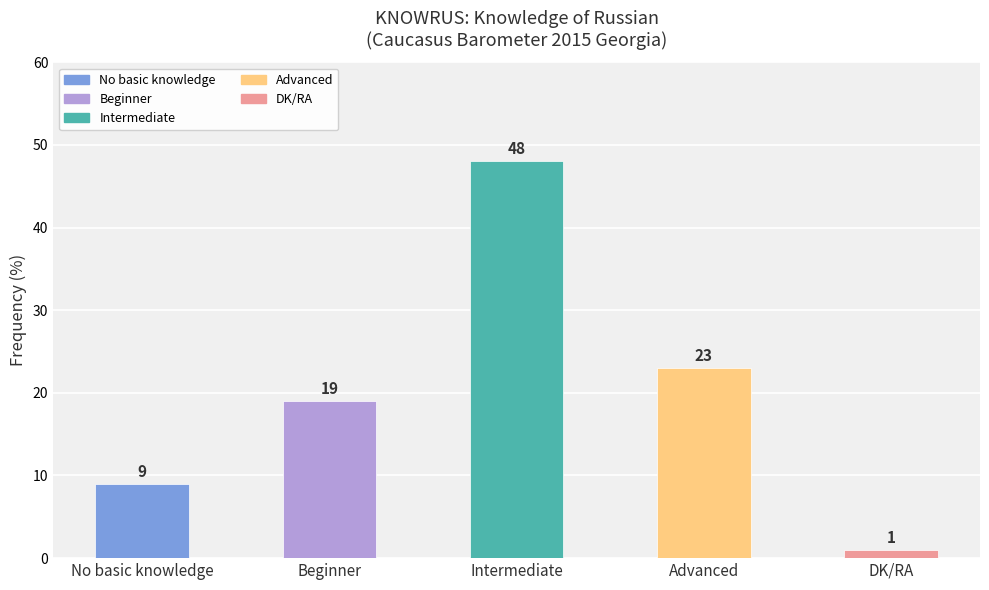

Rank the categories by value from lowest to highest.

DK/RA, No basic knowledge, Beginner, Advanced, Intermediate